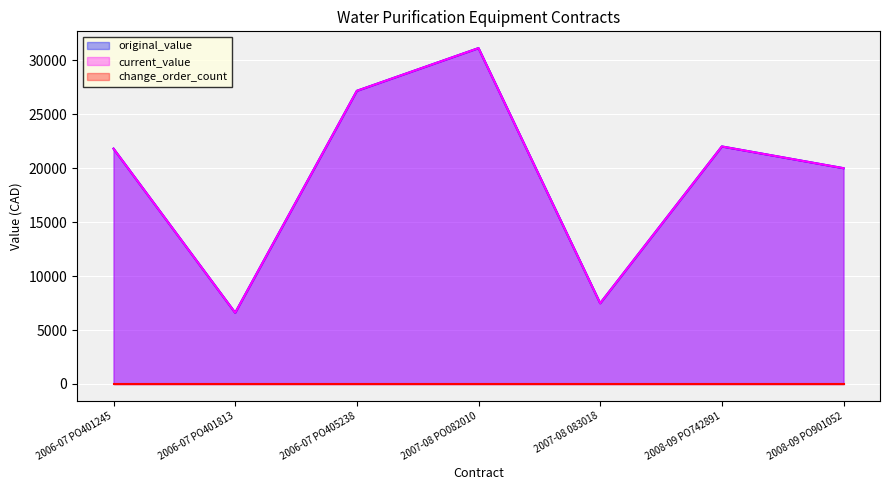

What is the smallest value displayed?

6601.1